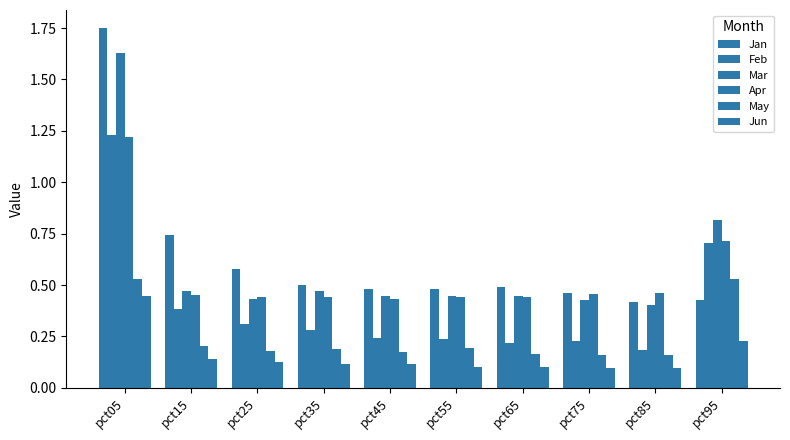

At which label does May reach its minimum?

pct85